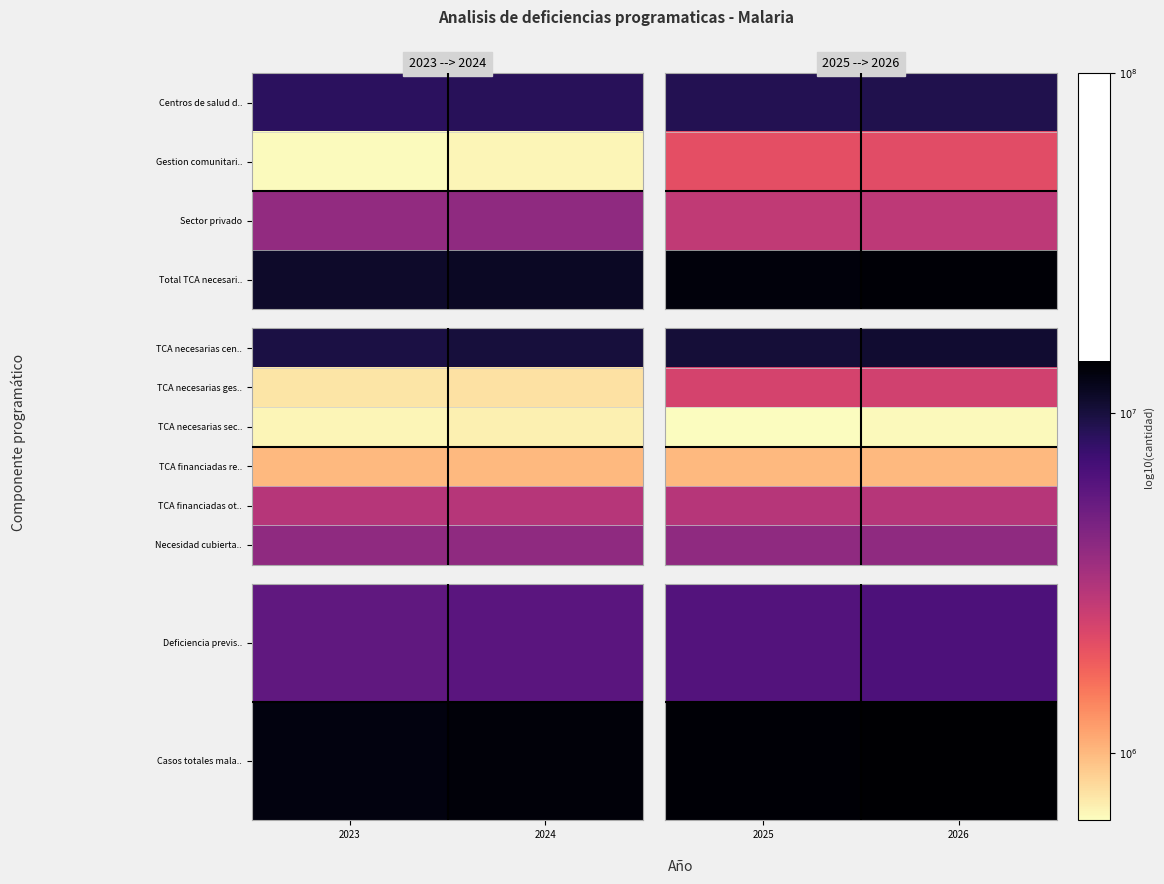

What is the difference between the highest and lowest values at 2026?

1.3